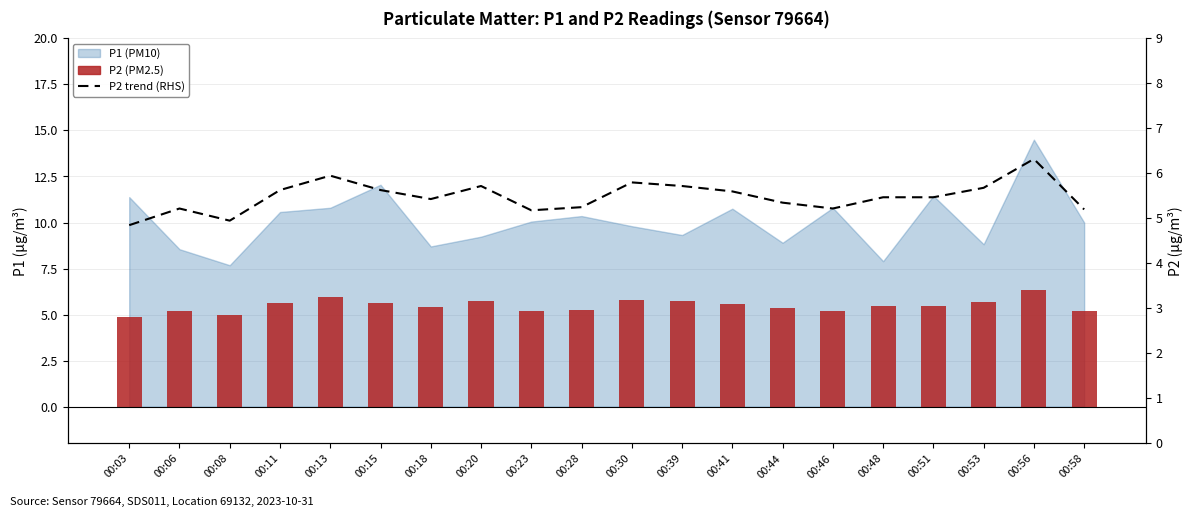

At which category is the sum across all series the highest?

00:56